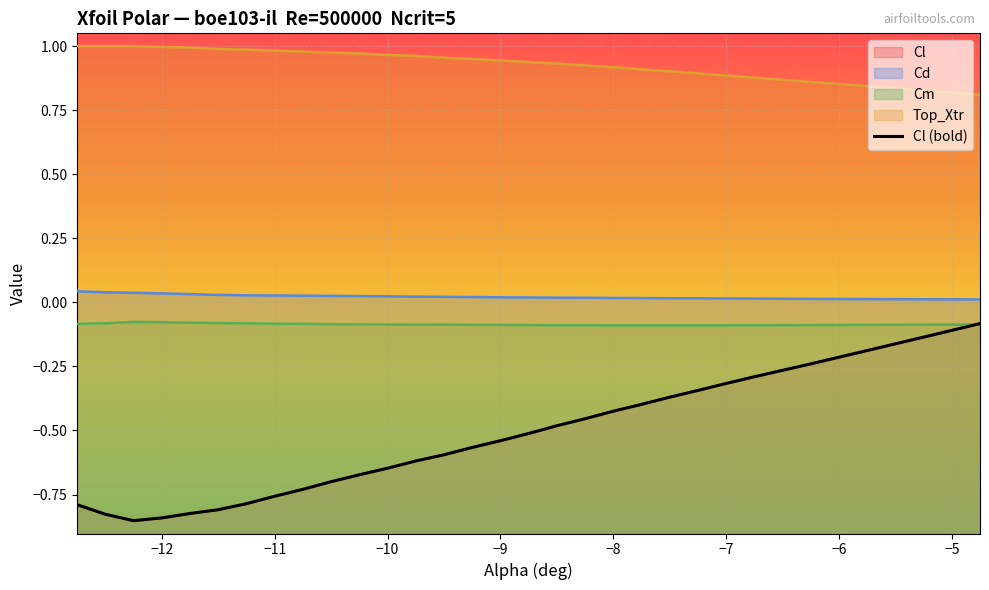

What is the minimum value shown in the chart?

-0.9